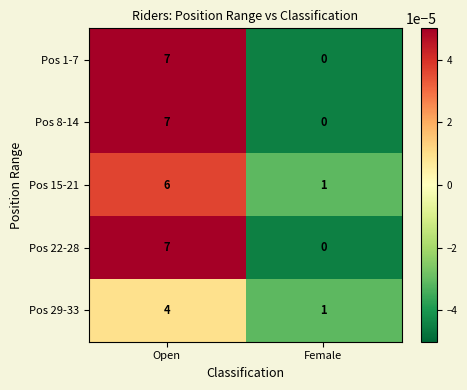

At which category is the sum across all series the highest?

Open